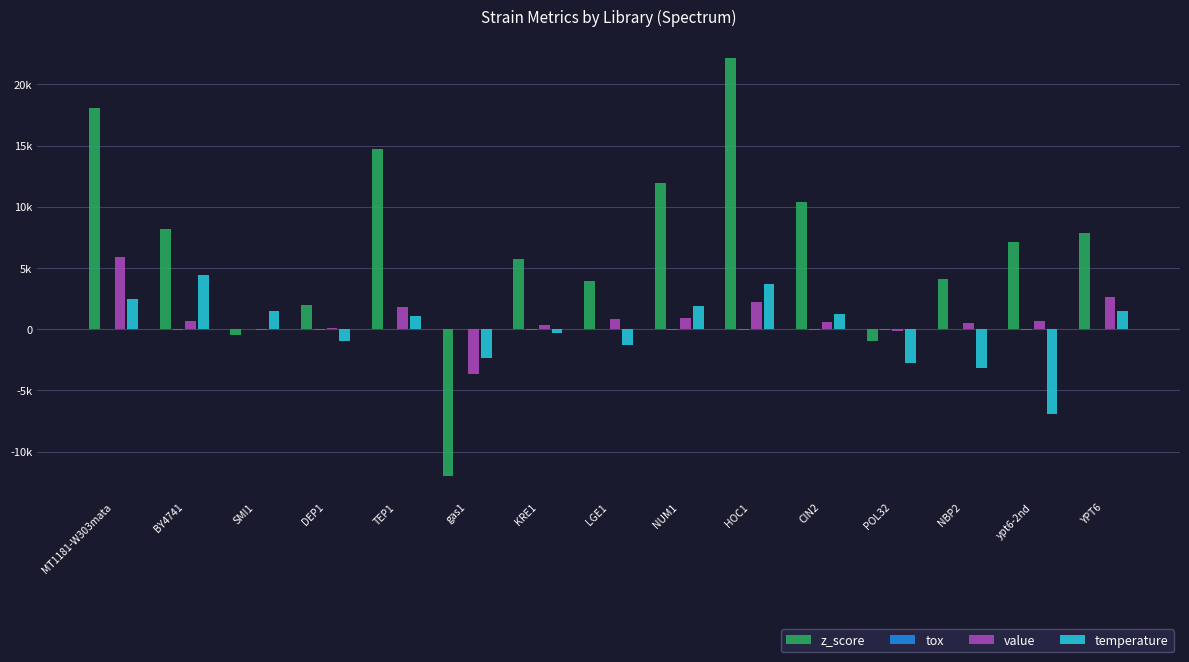

How many distinct data groups are displayed?

4